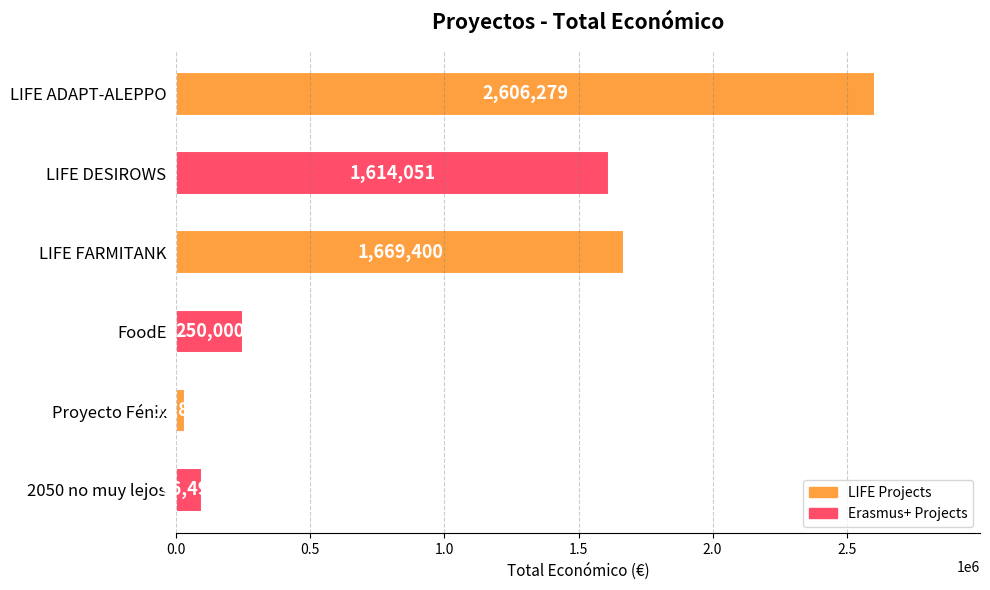

What is the smallest value displayed?

32816